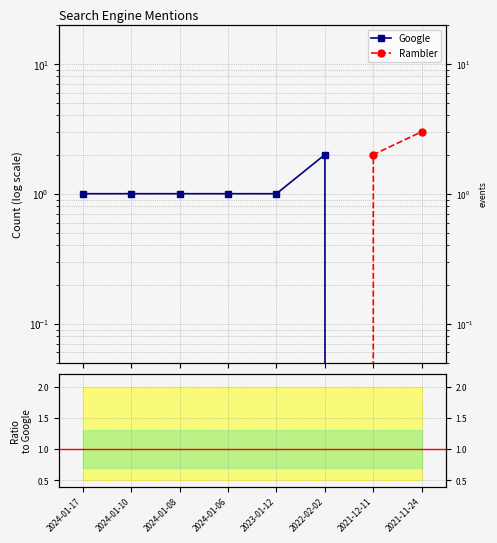

Where is Rambler/Google nearest to the value 0?

2024-01-17